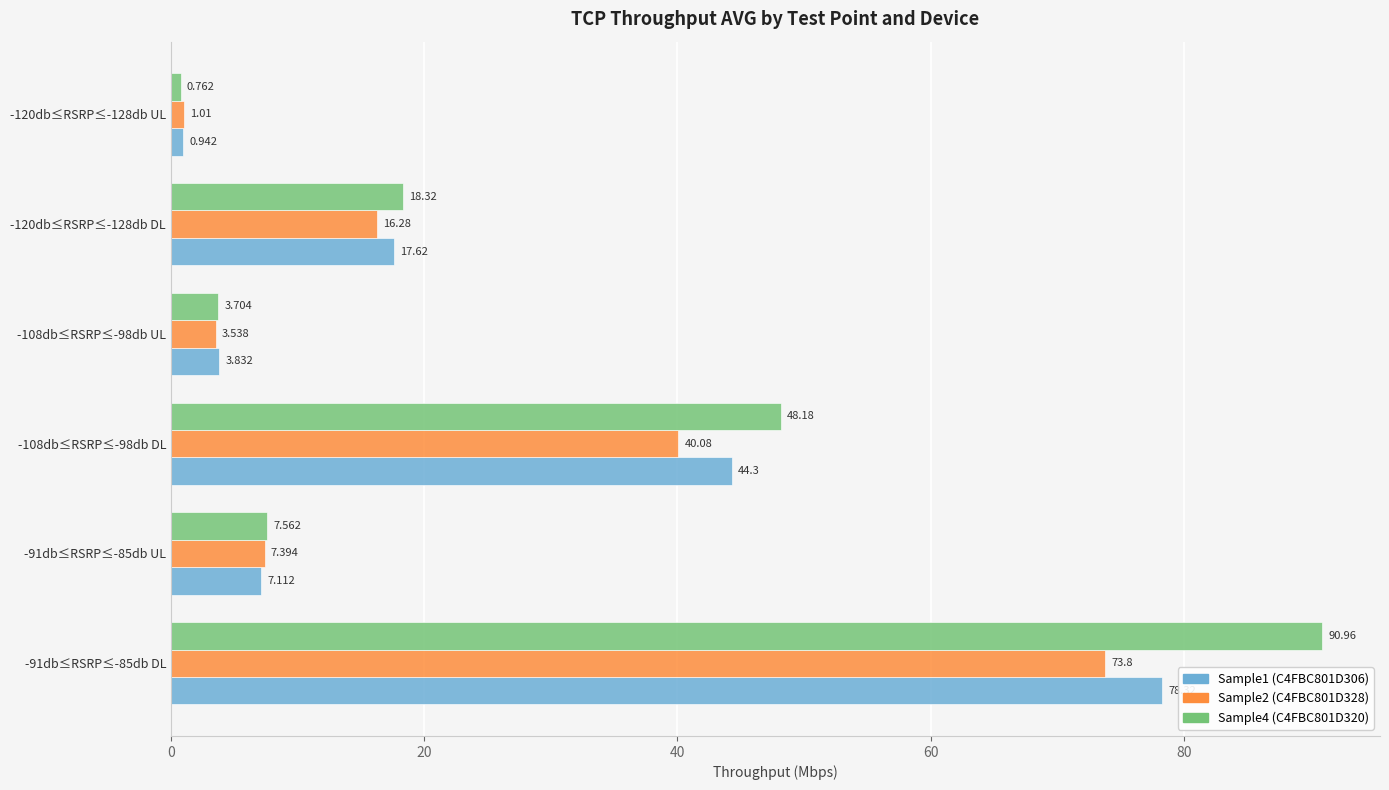

List the labels in order of Sample1 (C4FBC801D306) value, largest first.

-91db≤RSRP≤-85db DL, -108db≤RSRP≤-98db DL, -120db≤RSRP≤-128db DL, -91db≤RSRP≤-85db UL, -108db≤RSRP≤-98db UL, -120db≤RSRP≤-128db UL